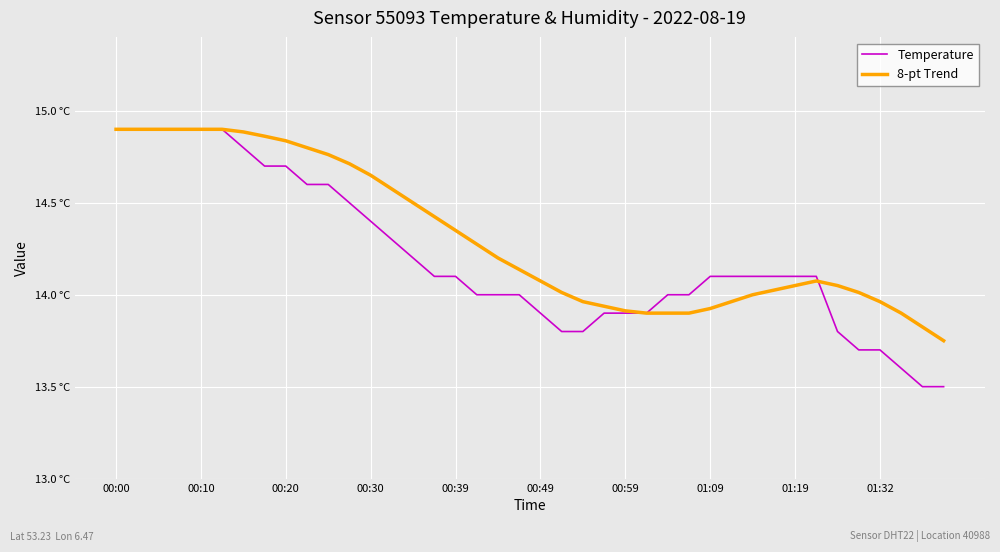

True or false: Temperature has more than 2 interior local peaks.

False